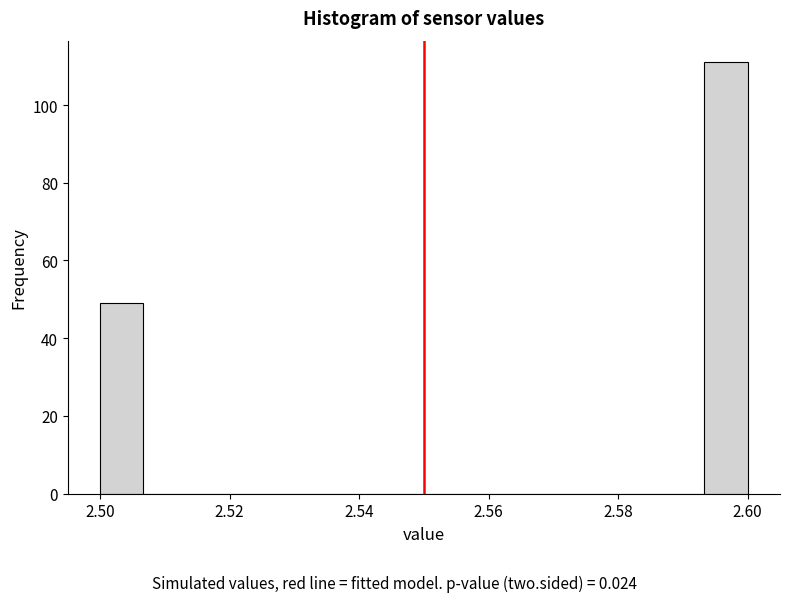

Around what value on the x-axis is the tallest bar? Give the approximate position of its centre, as read against the axis.

2.596